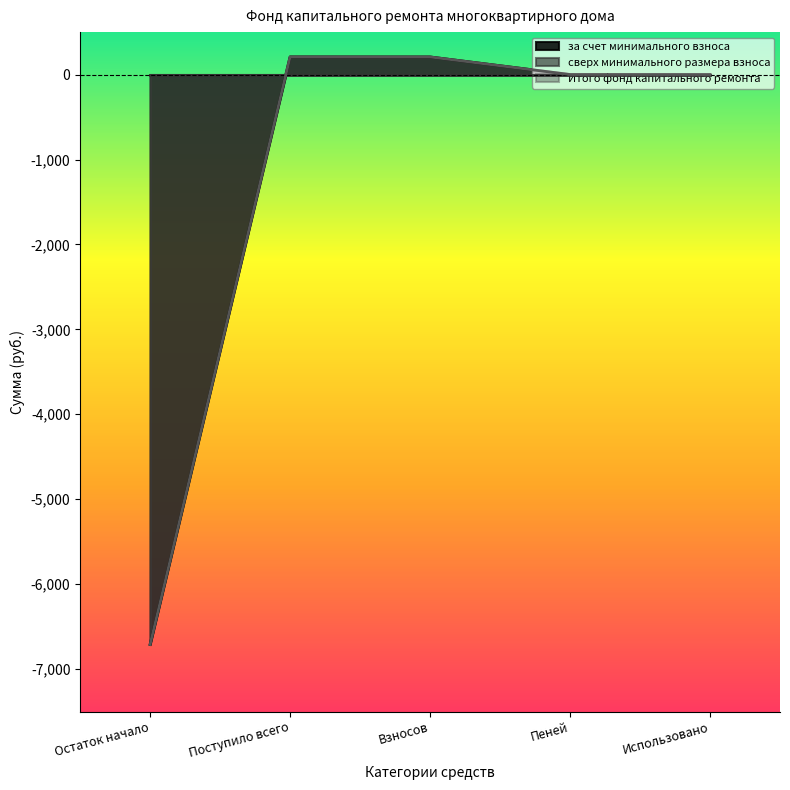

True or false: за счет минимального взноса and Итого фонд капитального ремонта cross at least once.

False